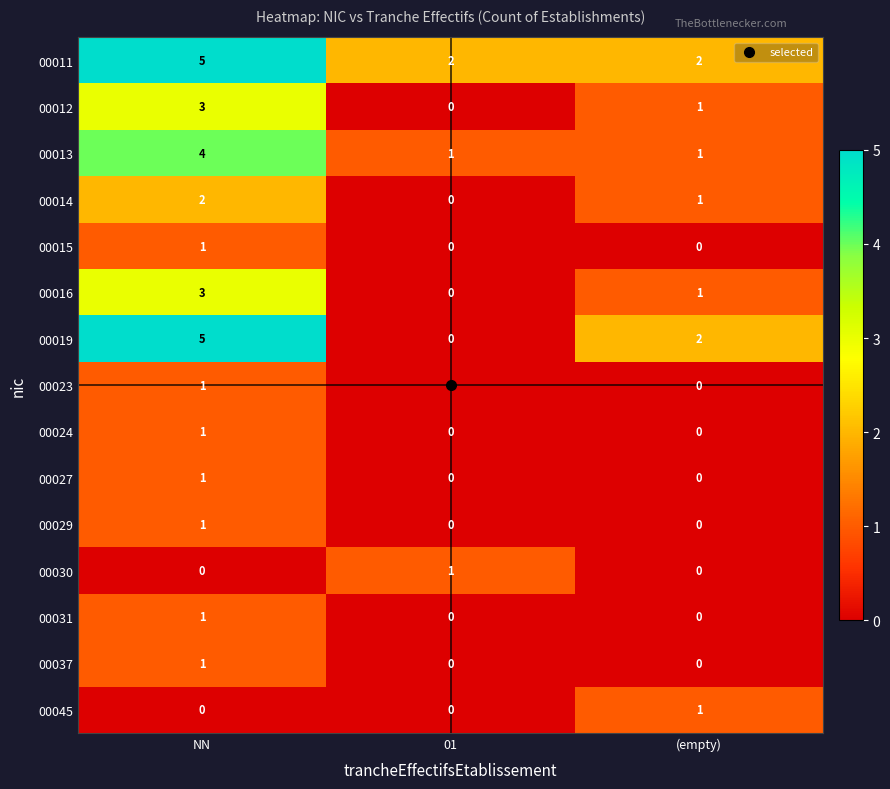

What is the greatest value displayed?

5